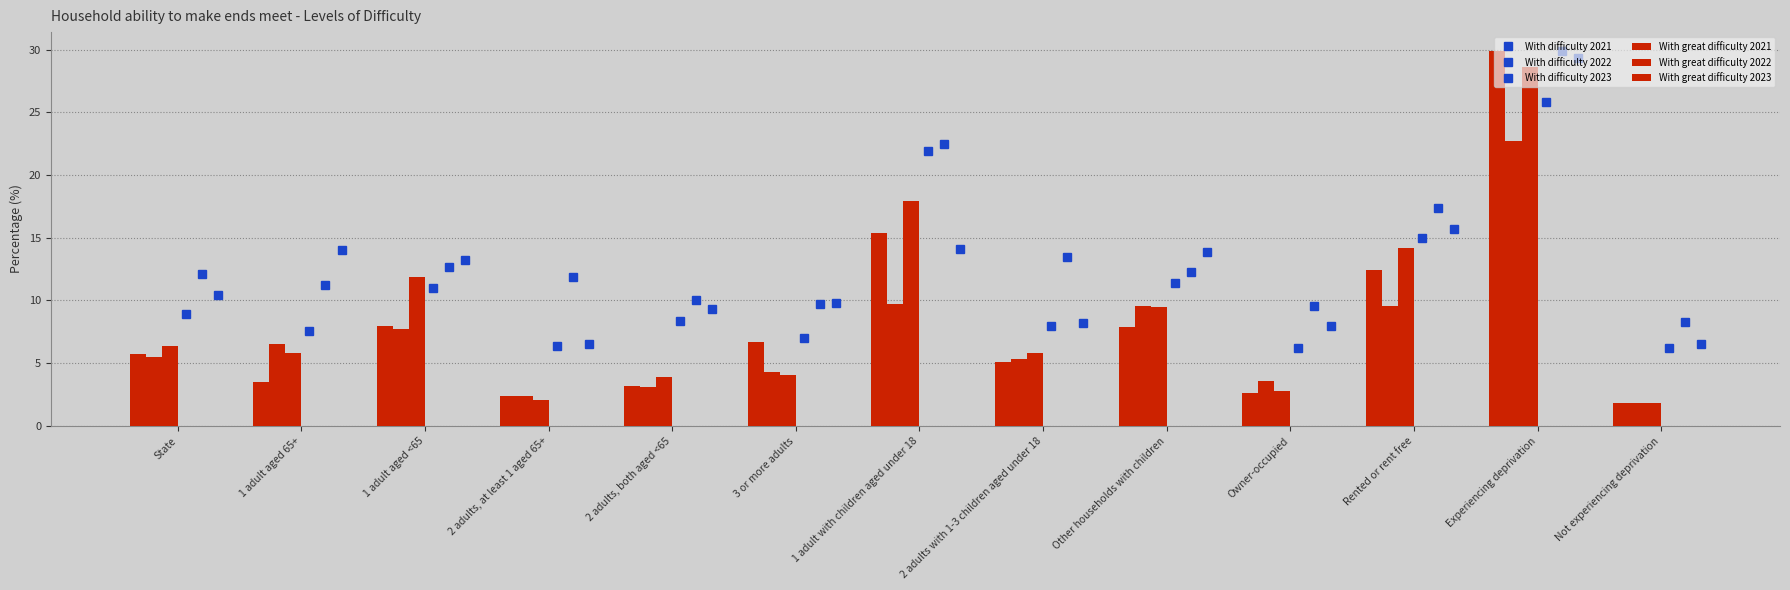

What is the maximum value for With difficulty 2021?

25.8